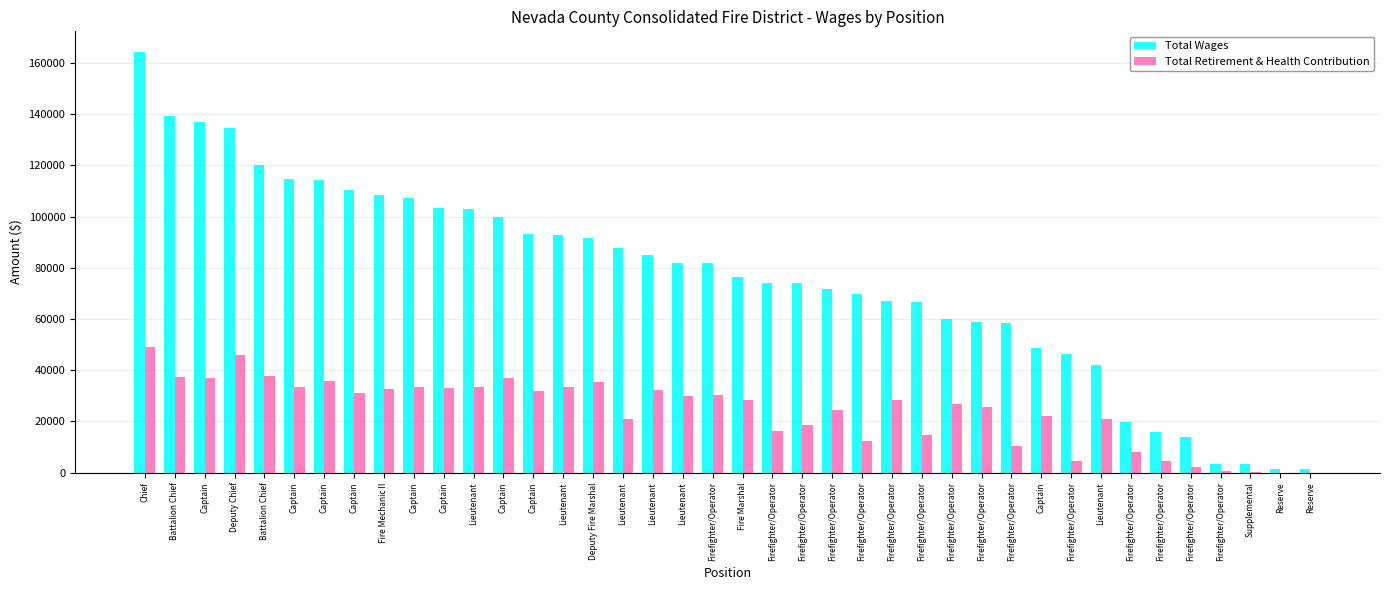

What is the average value of the Total Wages series?

76084